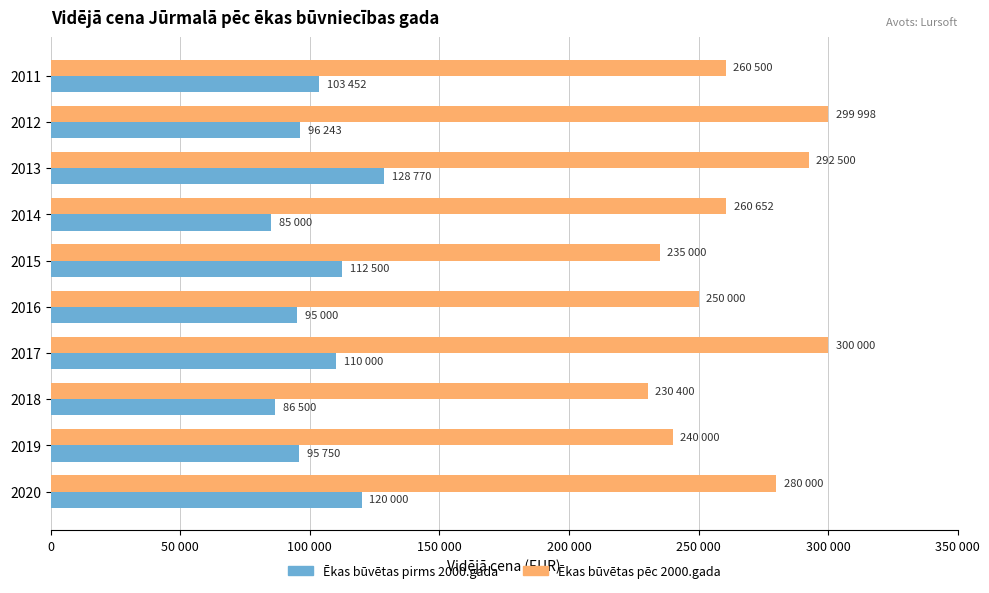

Which series has the widest spread of values?

Ēkas būvētas pēc 2000.gada